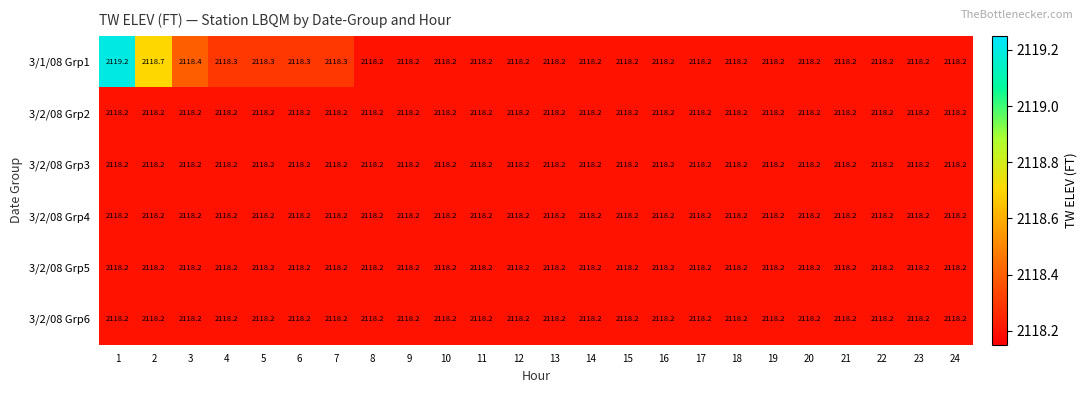

What is the average value of the 3/1/08 Grp1 series?

2118.3